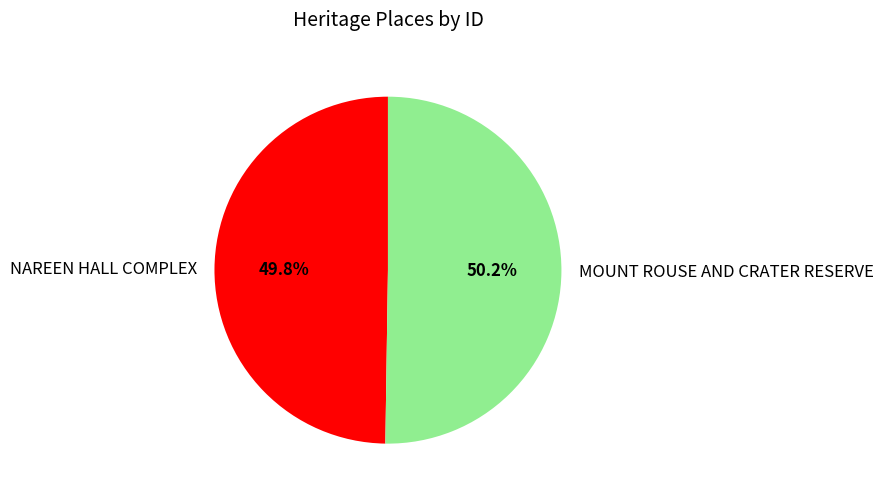

To the nearest percent, what portion does MOUNT ROUSE AND CRATER RESERVE represent?

50%